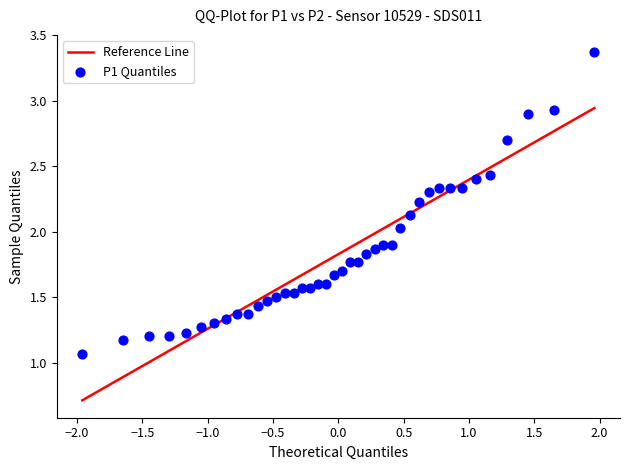

What is the range of X values (max minus min)?

3.9